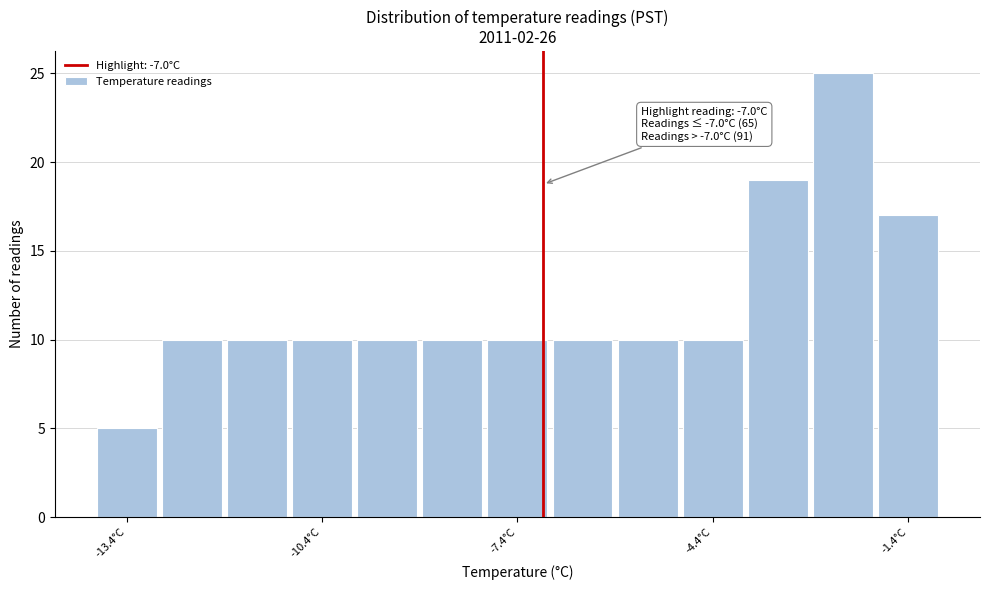

Read against the x-axis, roughly where is the centre of the tallest bar?

-2.5